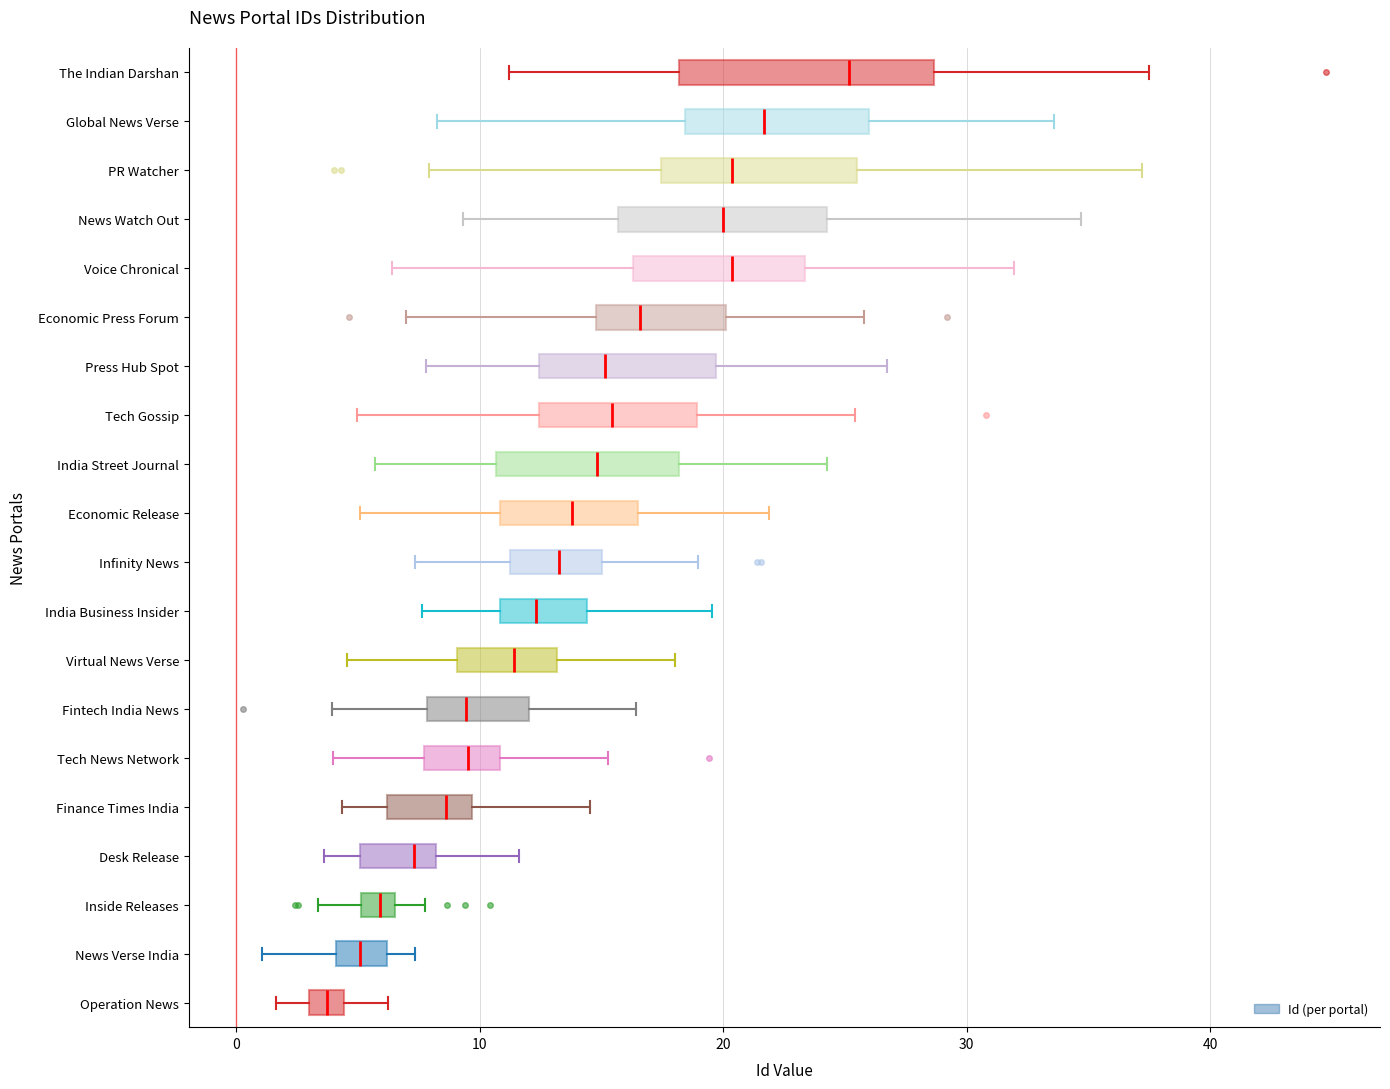

Which box is the widest, from its left edge to its right edge?

The Indian Darshan